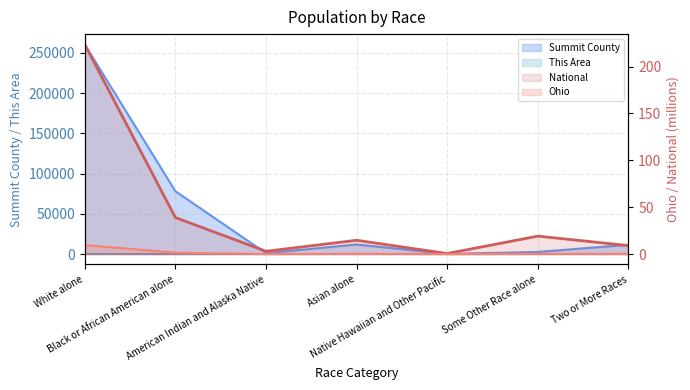

Which series has the largest total across all categories?

National